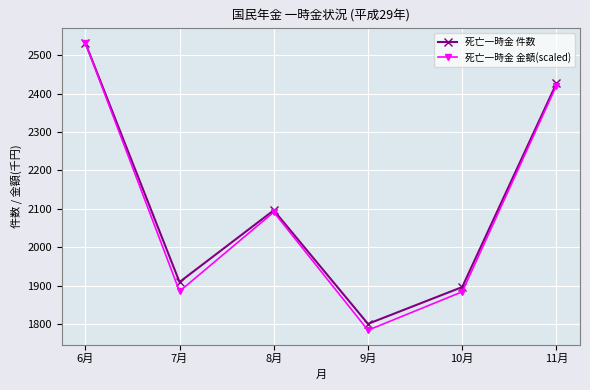

Where is the first local minimum for 死亡一時金 件数?

7月